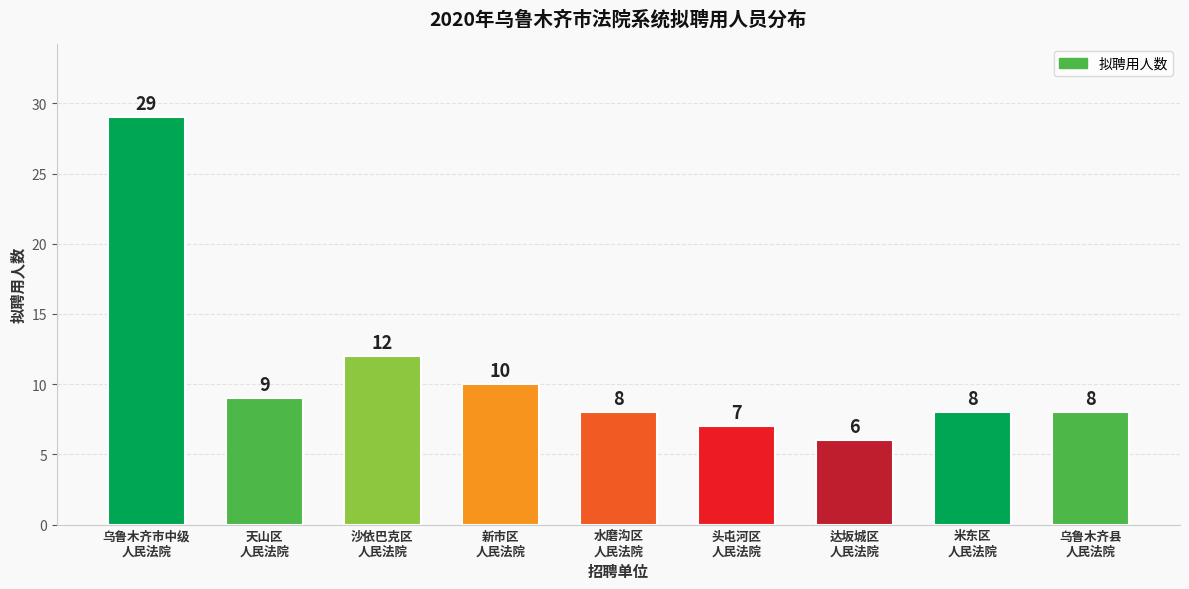

What value does the data have at 水磨沟区
人民法院, to the nearest 5?

10